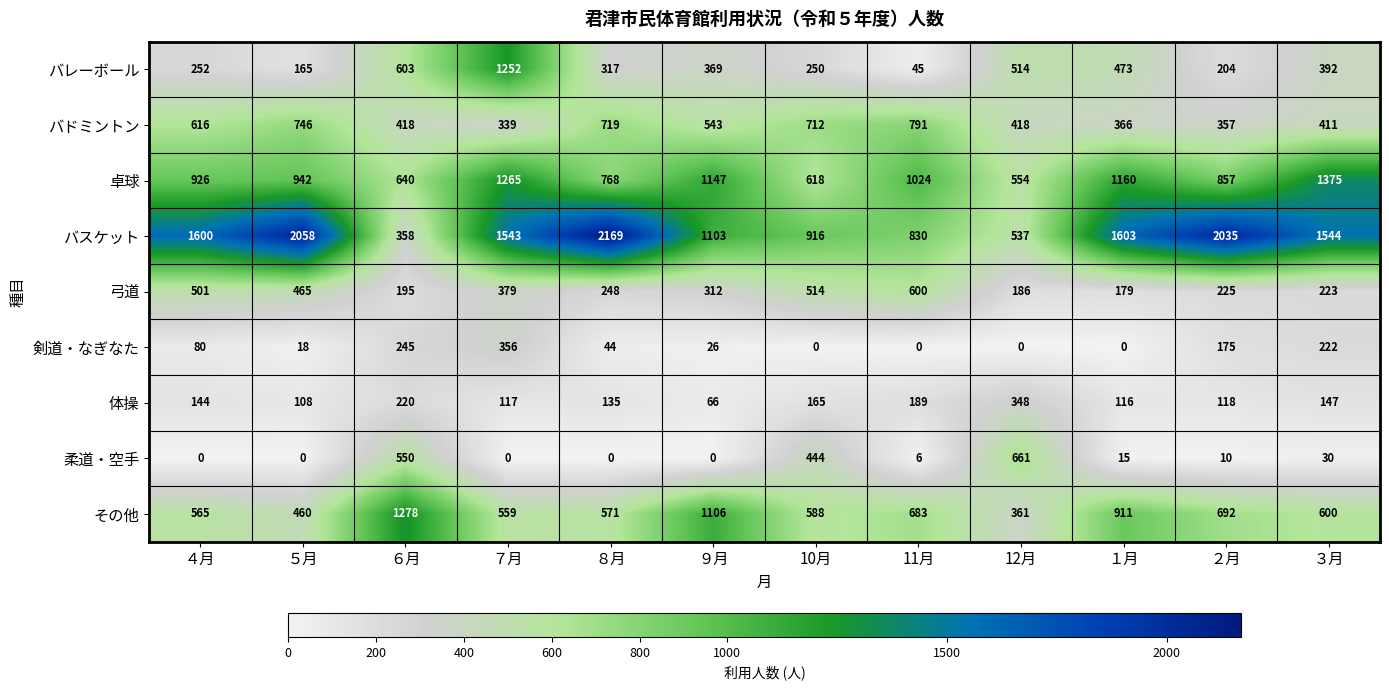

Which series has the largest total across all categories?

バスケット